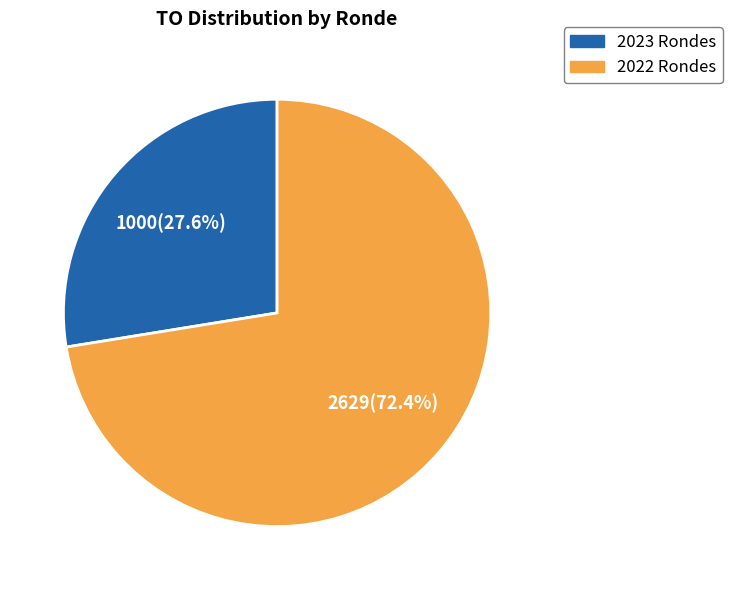

Is there any slice that represents more than half of the pie?

Yes